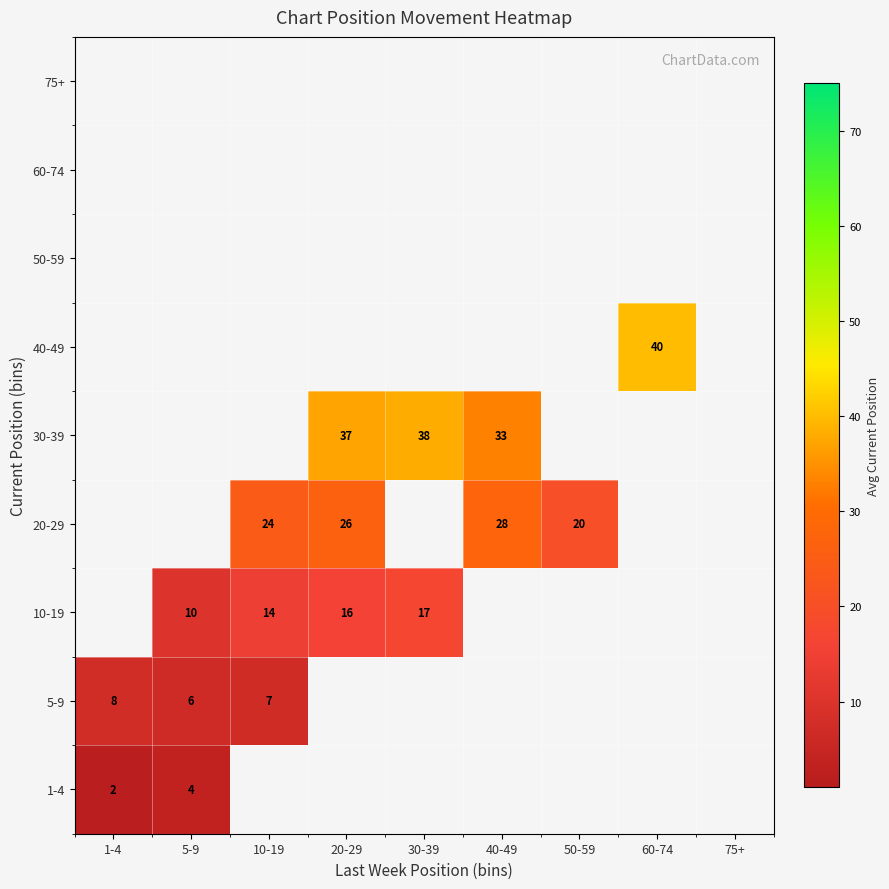

Which has a higher value, 20-29 or 10-19?

20-29